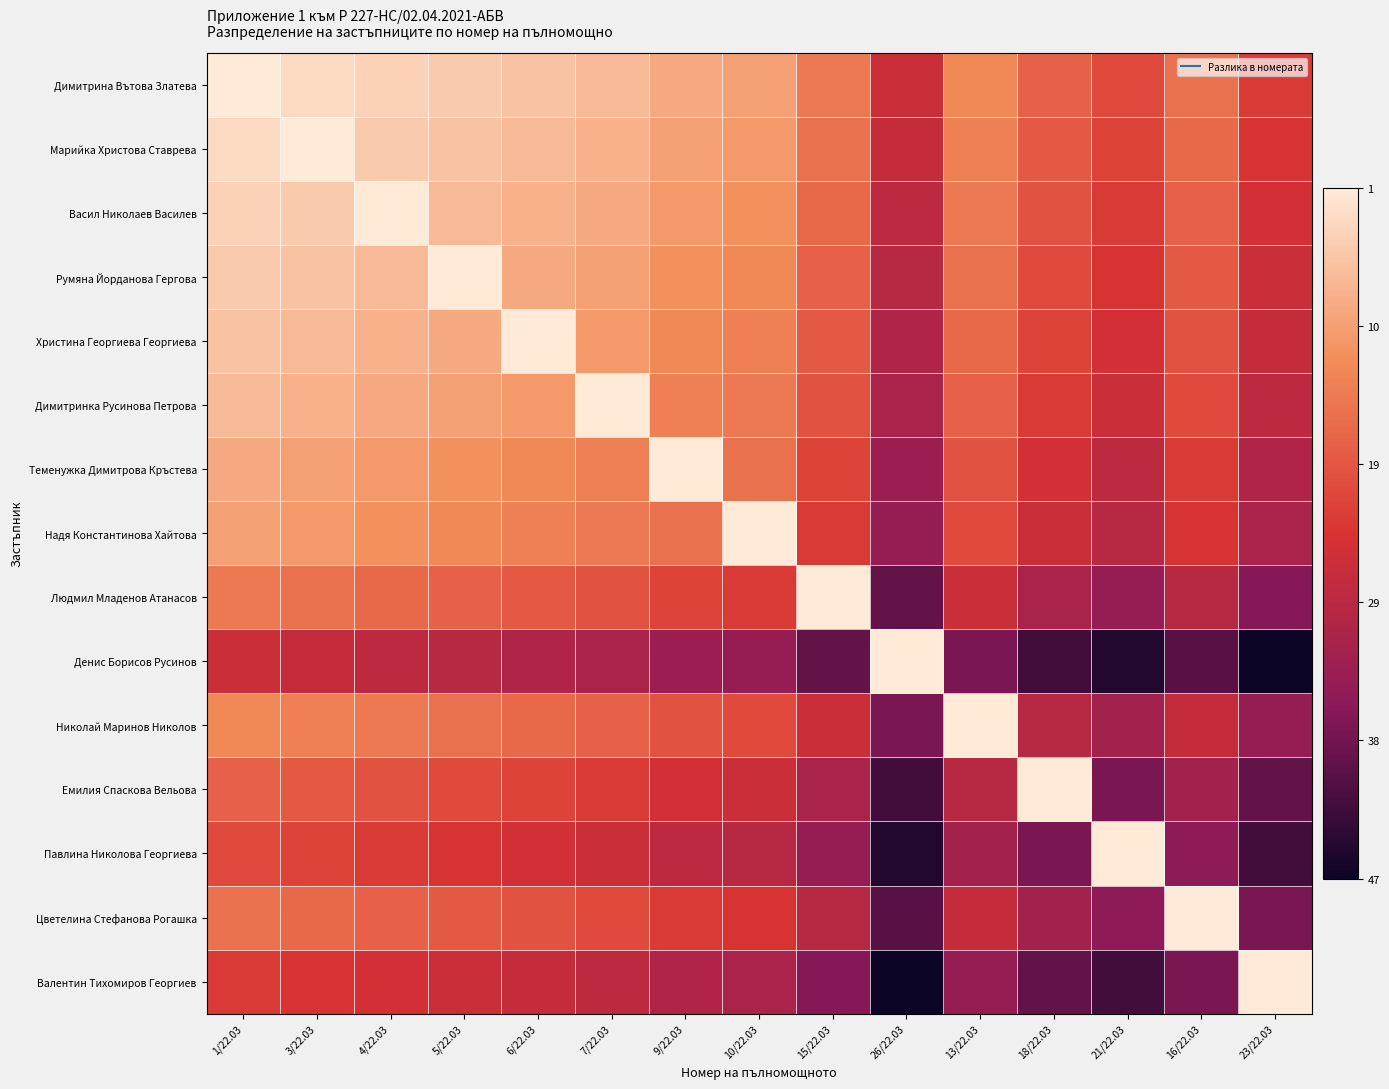

Which series has the widest spread of values?

Денис Борисов Русинов